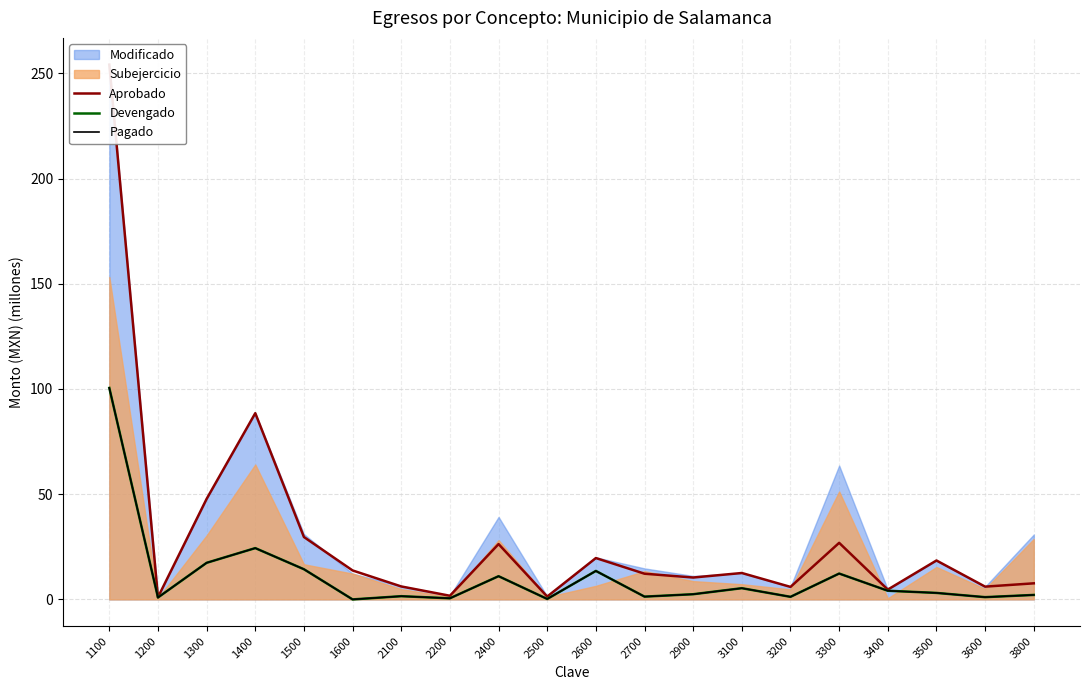

Reading left to right, what are all the values shown in this chart?

Aprobado: 1100=254.2	1200=1.0	1300=47.8	1400=88.5	1500=29.7	1600=13.8	2100=6.2	2200=1.7	2400=26.3	2500=1.4	2600=19.7	2700=12.2	2900=10.4	3100=12.6	3200=5.9	3300=26.9	3400=4.7	3500=18.5	3600=6.1	3800=7.6
Devengado: 1100=100.5	1200=0.9	1300=17.4	1400=24.4	1500=14.3	1600=0.0	2100=1.5	2200=0.5	2400=11.0	2500=0.2	2600=13.5	2700=1.3	2900=2.5	3100=5.3	3200=1.2	3300=12.3	3400=4.1	3500=3.1	3600=1.1	3800=2.1
Pagado: 1100=100.5	1200=0.9	1300=17.4	1400=24.4	1500=14.3	1600=0.0	2100=1.5	2200=0.5	2400=11.0	2500=0.2	2600=13.5	2700=1.3	2900=2.5	3100=5.3	3200=1.2	3300=12.3	3400=4.1	3500=3.1	3600=1.1	3800=2.1